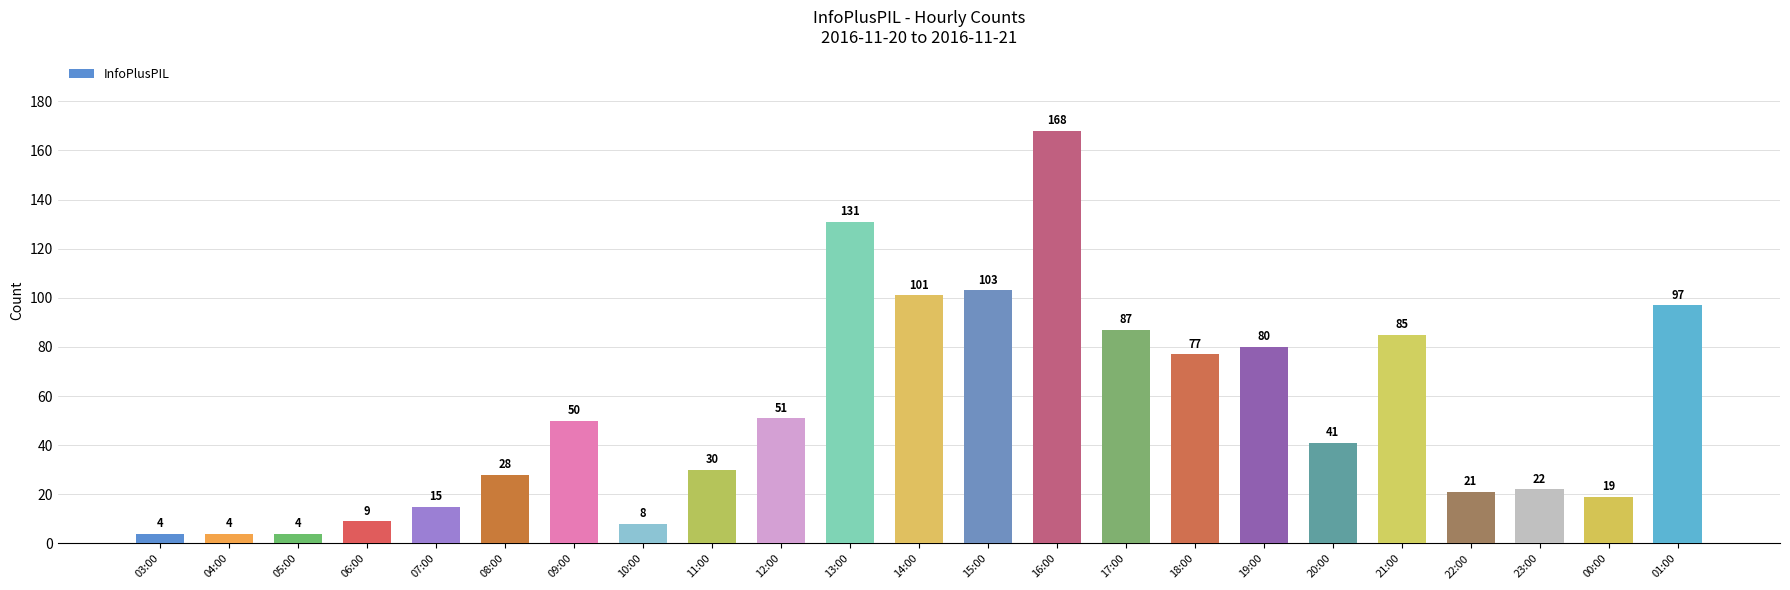

Reading left to right, what are all the values shown in this chart?

03:00=4	04:00=4	05:00=4	06:00=9	07:00=15	08:00=28	09:00=50	10:00=8	11:00=30	12:00=51	13:00=131	14:00=101	15:00=103	16:00=168	17:00=87	18:00=77	19:00=80	20:00=41	21:00=85	22:00=21	23:00=22	00:00=19	01:00=97